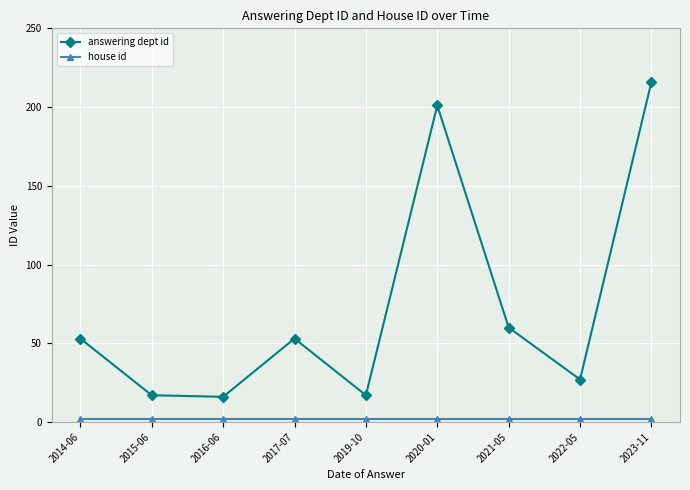

At which label is answering dept id closest to 116?

2021-05